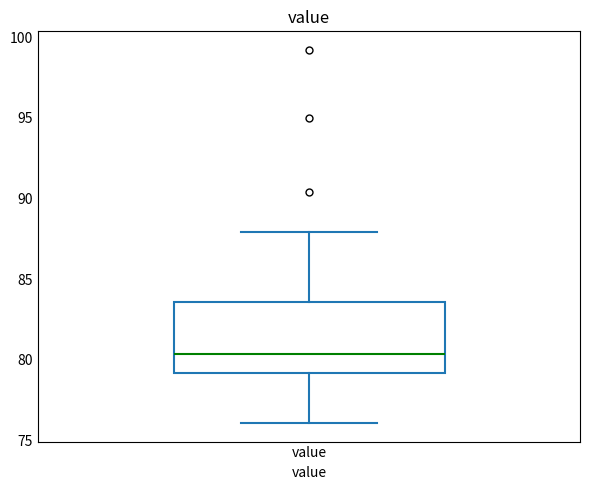

Transcribe this box plot: give where the median line is, the range the box spans, and where the two whiskers end, as read against the y-axis. The values are not printed on the chart, so give them approximately, as read against the axis.

median 80.5, box 79.0 to 83.5, whiskers 76.0 to 88.0